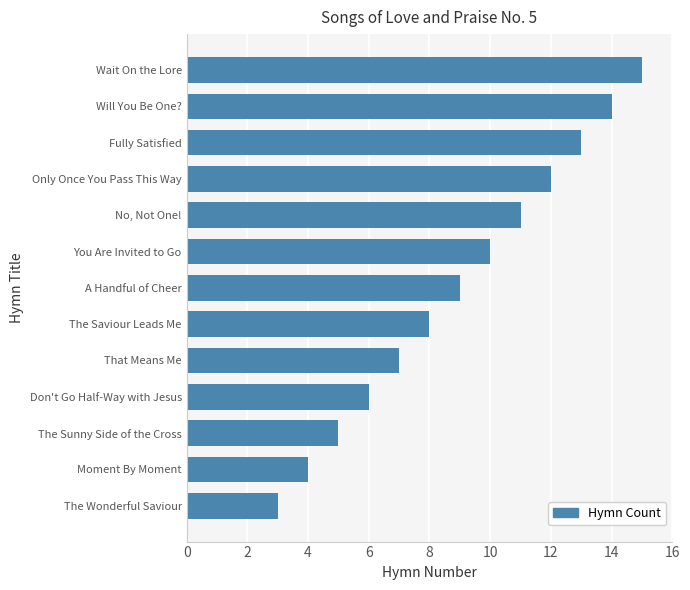

Which has a higher value, That Means Me or A Handful of Cheer?

A Handful of Cheer